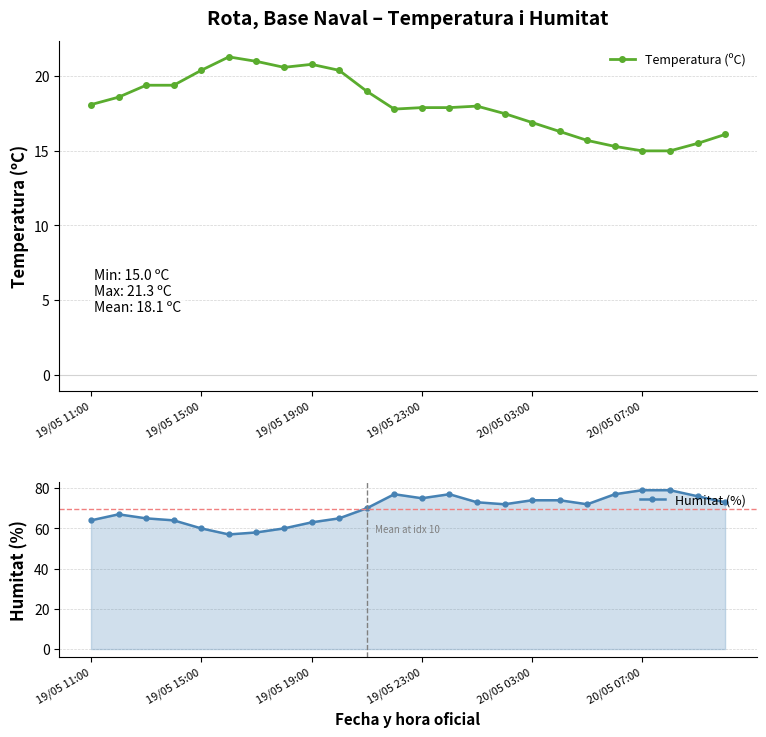

How many interior local peaks does the Temperatura (ºC) series have?

3